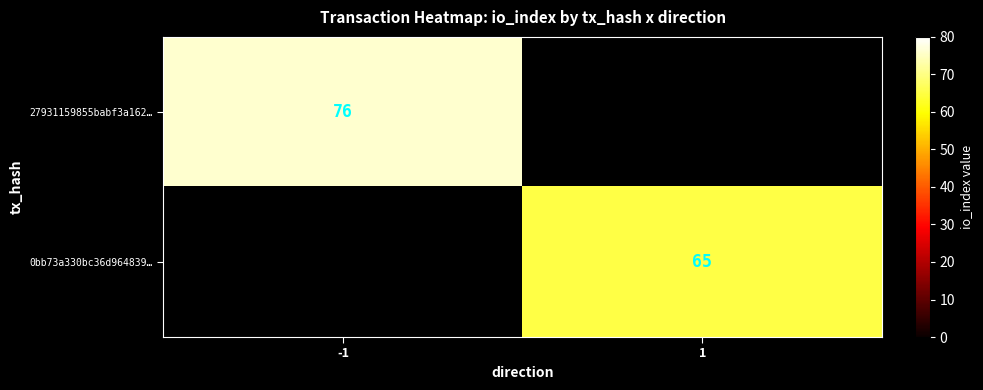

True or false: 27931159855babf3a162… has a value of 76 at -1.

True